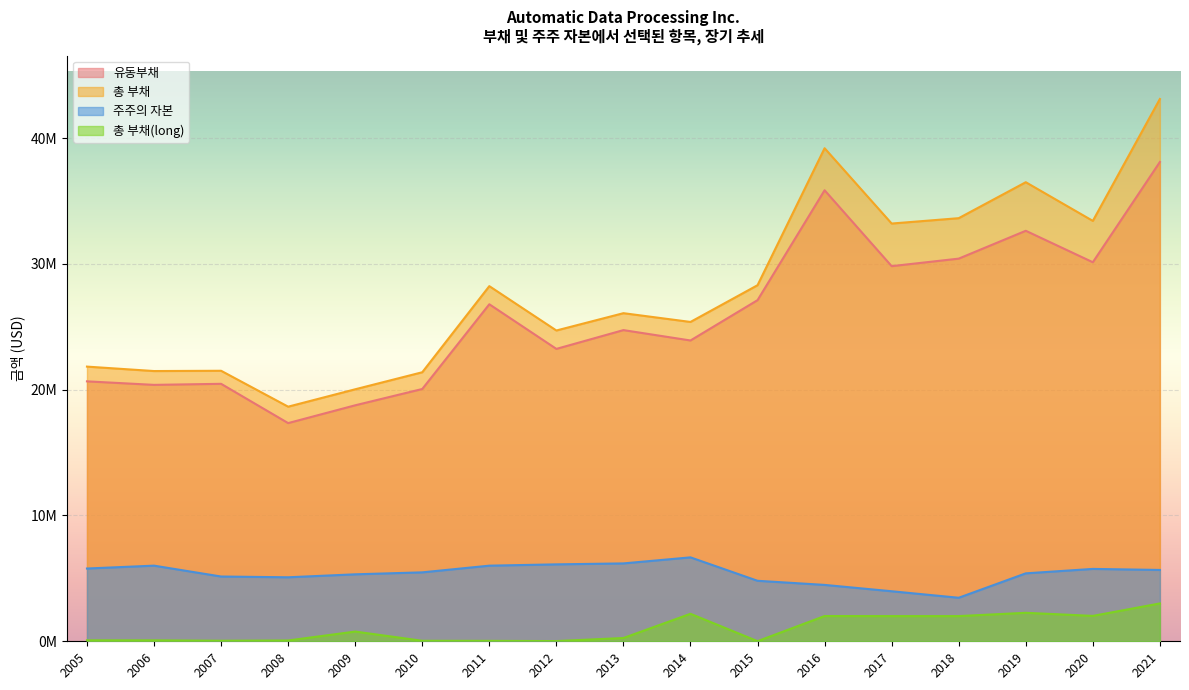

Does the chart display data point markers on the line(s)?

No